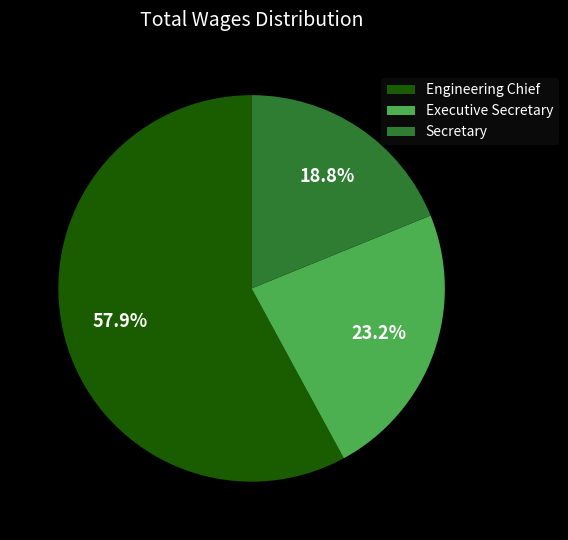

What is the largest slice in the pie chart?

Engineering Chief